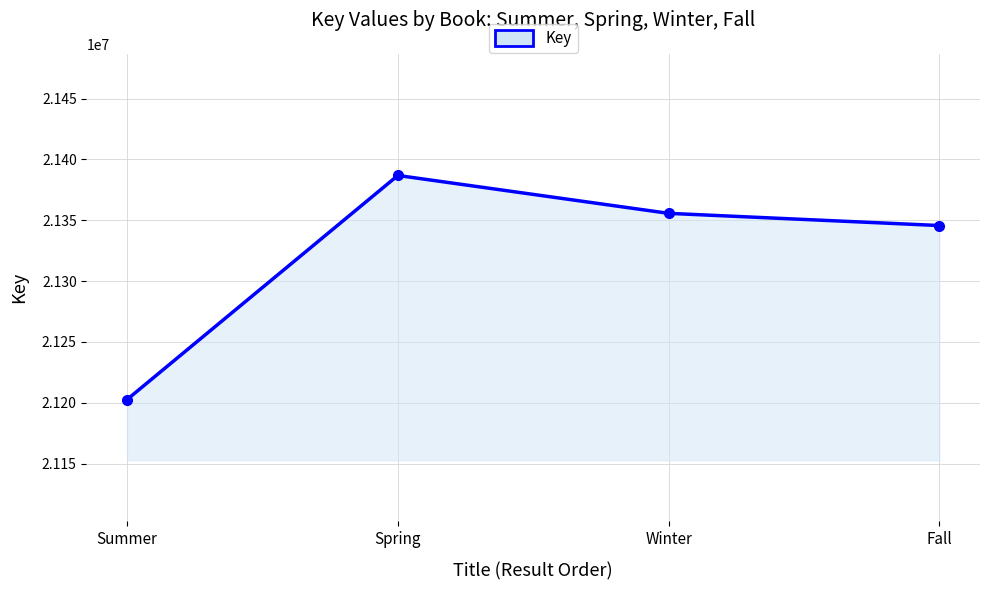

What is the label of the 1st point from the right?

Fall